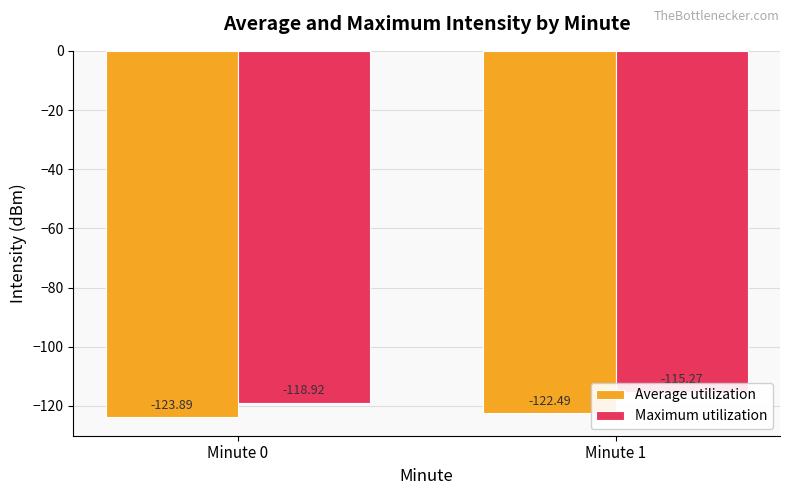

The value of Average utilization at Minute 0 is -197.2. True or false?

False